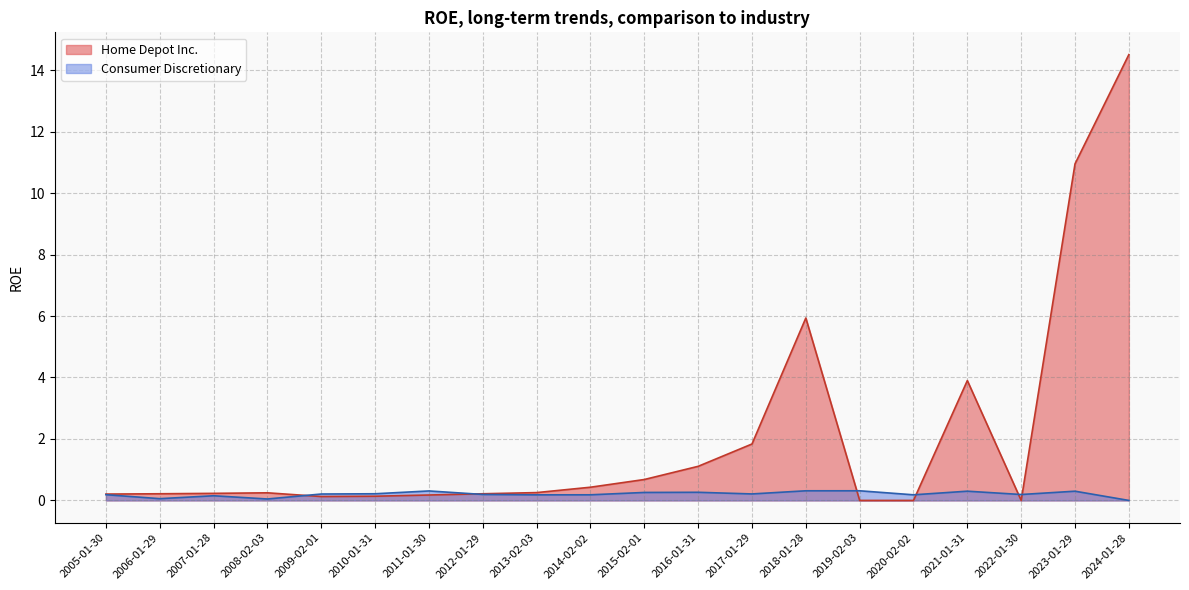

What is the difference between the maximum and second lowest values in the Consumer Discretionary series?

0.3